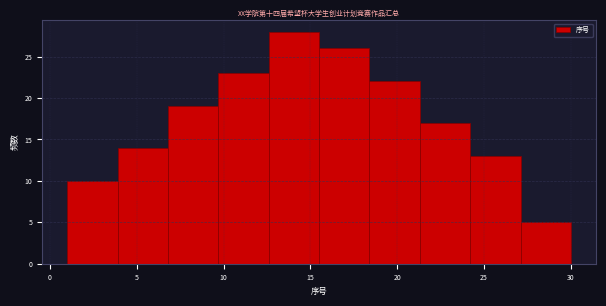

Reading left to right, transcribe this chart: for each bar, give the range it covers on the x-axis and its height. Neither the bar edges nor the heights are printed on the chart, so give them approximately, as read against the axes.

1.0 to 3.9: 10
3.9 to 6.8: 14
6.8 to 9.7: 19
9.7 to 12.6: 23
12.6 to 15.5: 28
15.5 to 18.4: 26
18.4 to 21.3: 22
21.3 to 24.2: 17
24.2 to 27.1: 13
27.1 to 30.0: 5